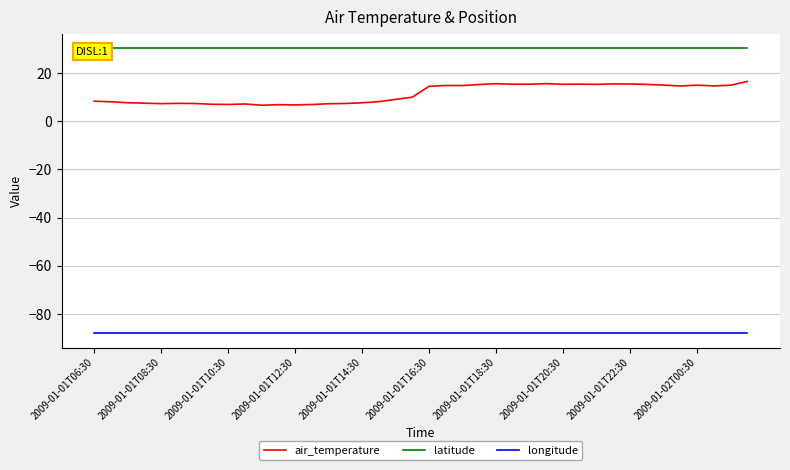

Which series has the largest total across all categories?

latitude